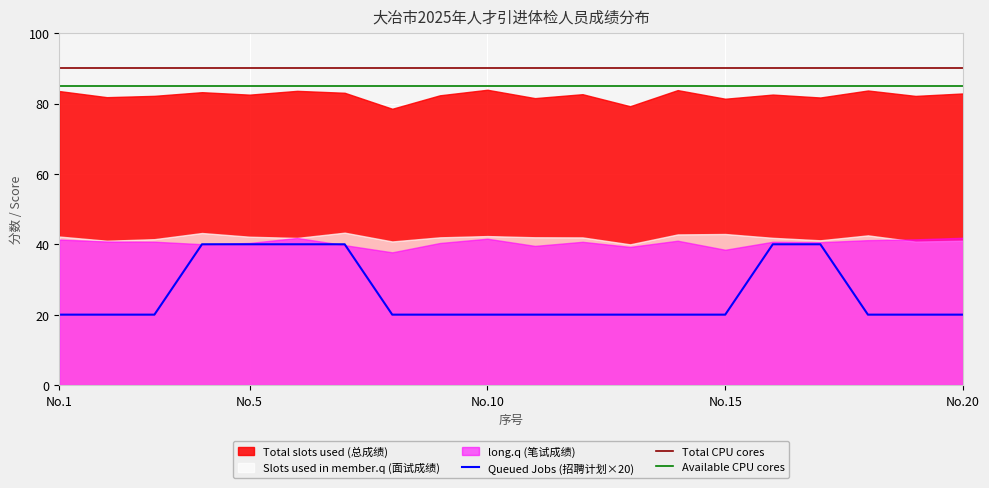

Between 18 and 10, which is larger?

10